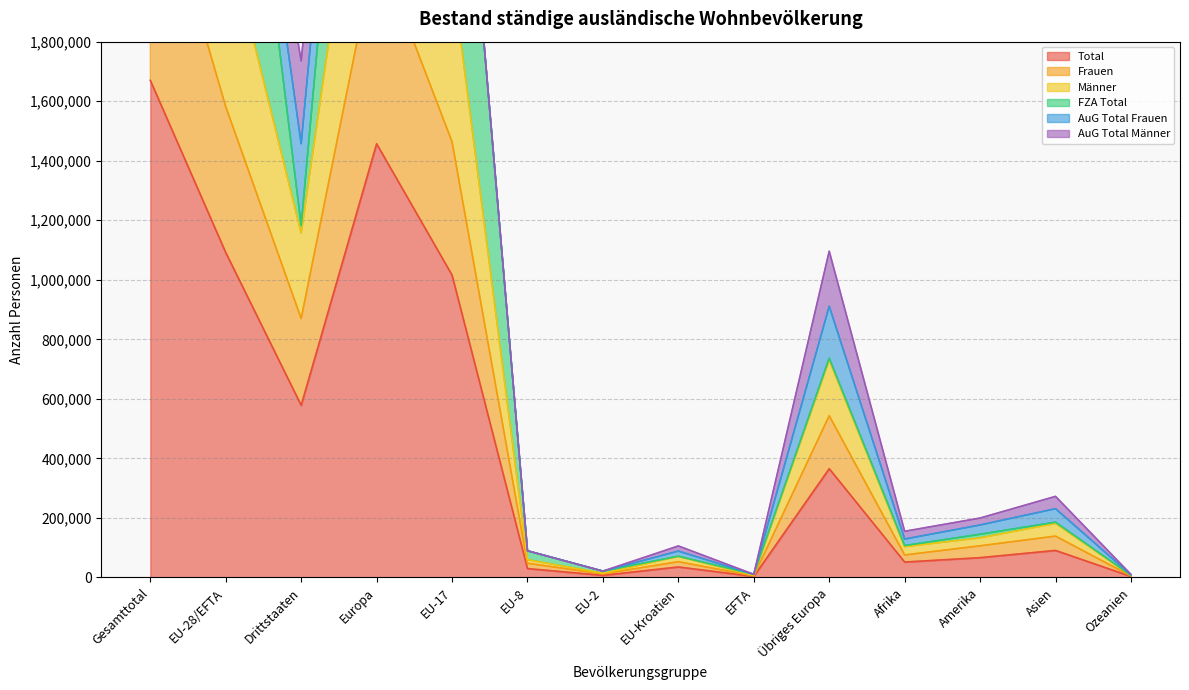

What is the average value of the Männer series?

1308003